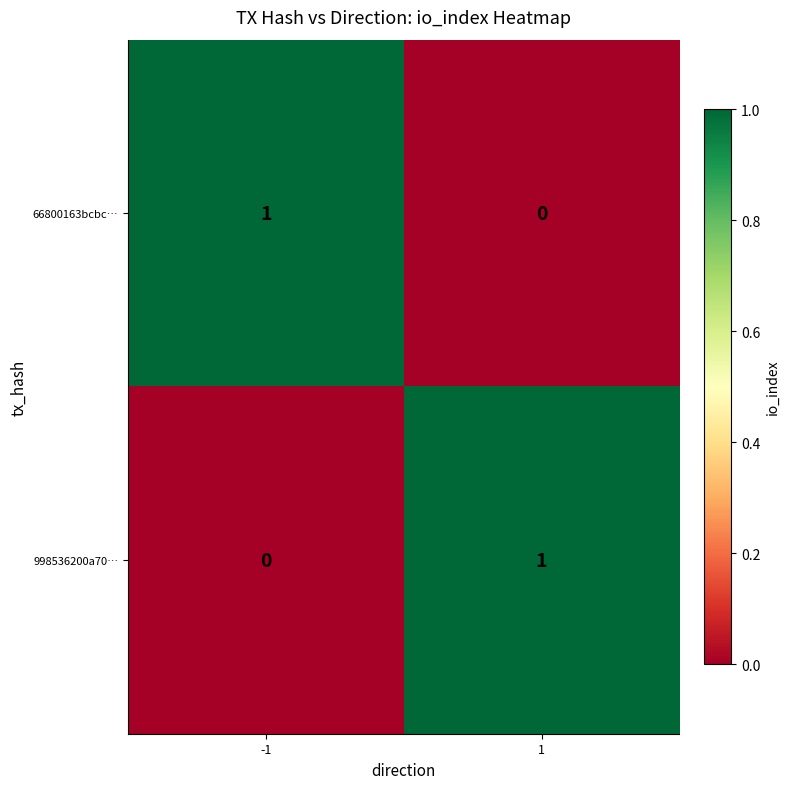

Reading right to left, transcribe all the data shown in this chart.

66800163bcbc…: 0	1
998536200a70…: 1	0